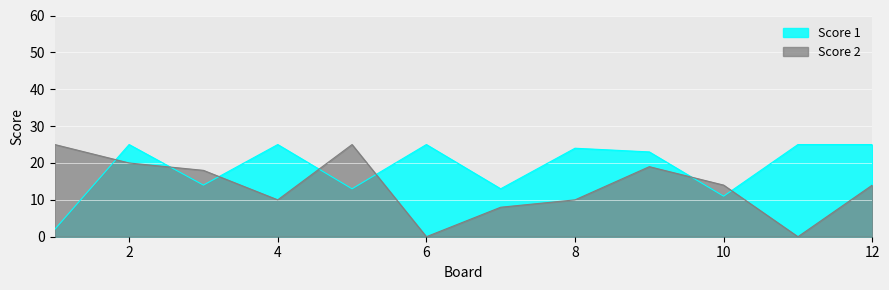

What is the difference between the maximum and minimum values in the Score 2 series?

25